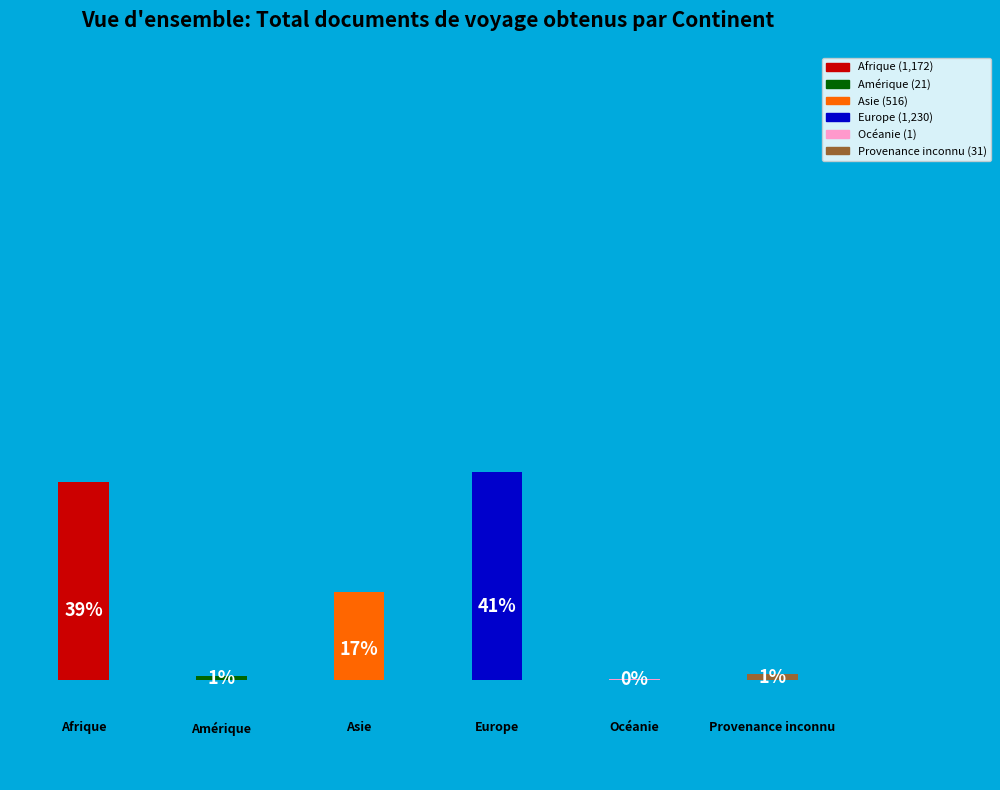

Is there any slice that represents more than half of the pie?

No